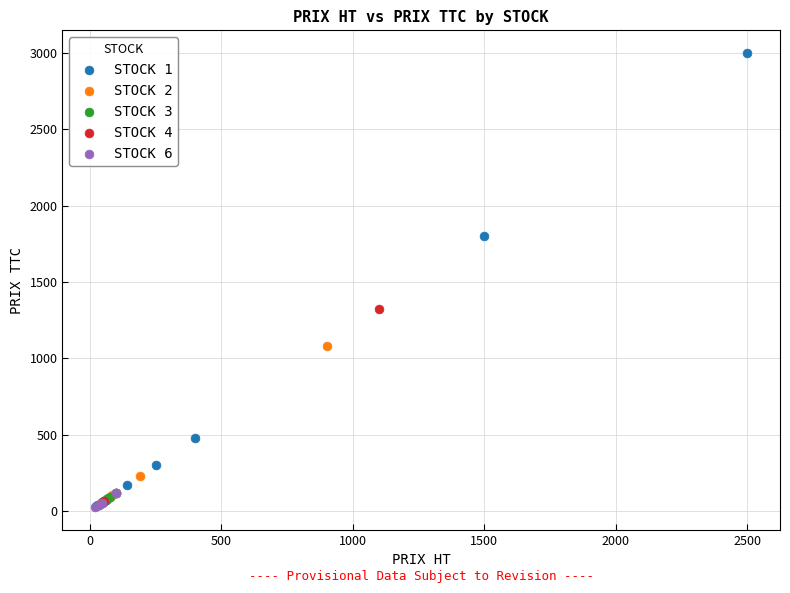

Which series contains the highest Y value?

STOCK 1